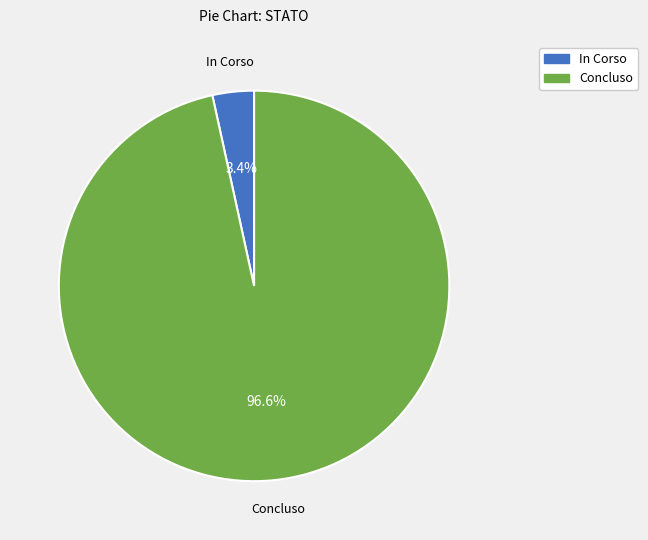

Does any single category account for the majority?

Yes